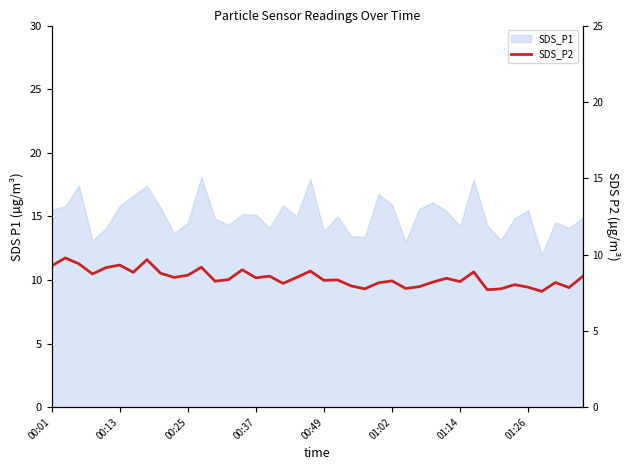

Reading right to left, what are all the values shown in this chart?

10.3	9.4	9.8	9.1	9.4	9.6	9.3	9.2	10.6	9.9	10.1	9.8	9.5	9.3	9.9	9.8	9.3	9.5	10.0	10.0	10.7	10.2	9.7	10.3	10.2	10.8	10.0	9.9	11.0	10.4	10.2	10.5	11.6	10.6	11.2	11.0	10.5	11.3	11.7	11.1